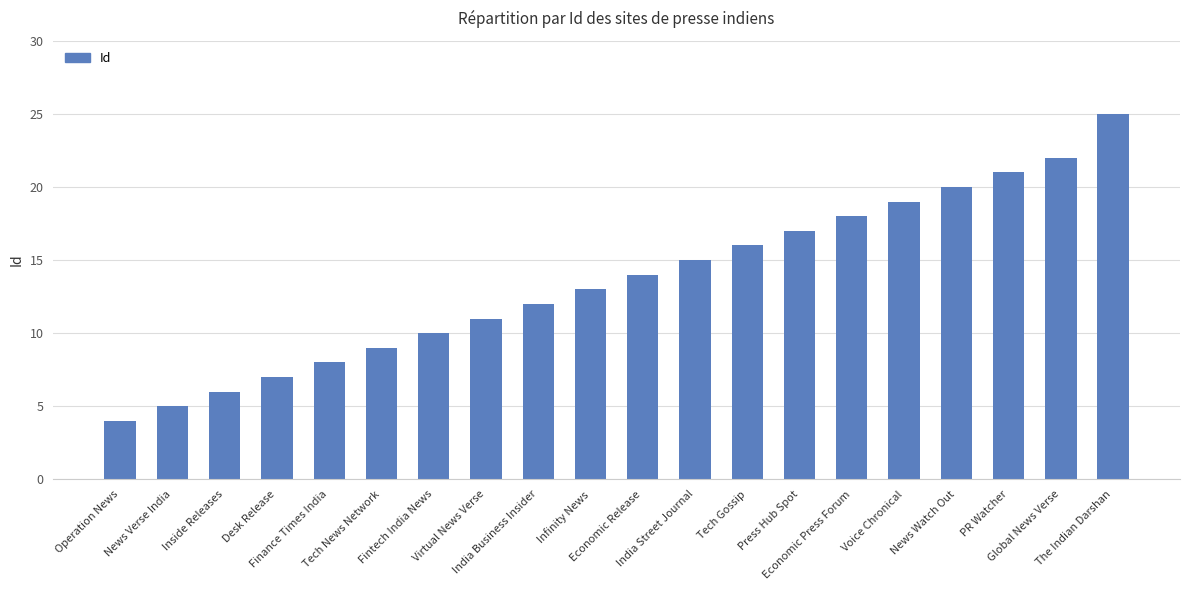

Which label corresponds to the smallest value in the chart?

Operation News